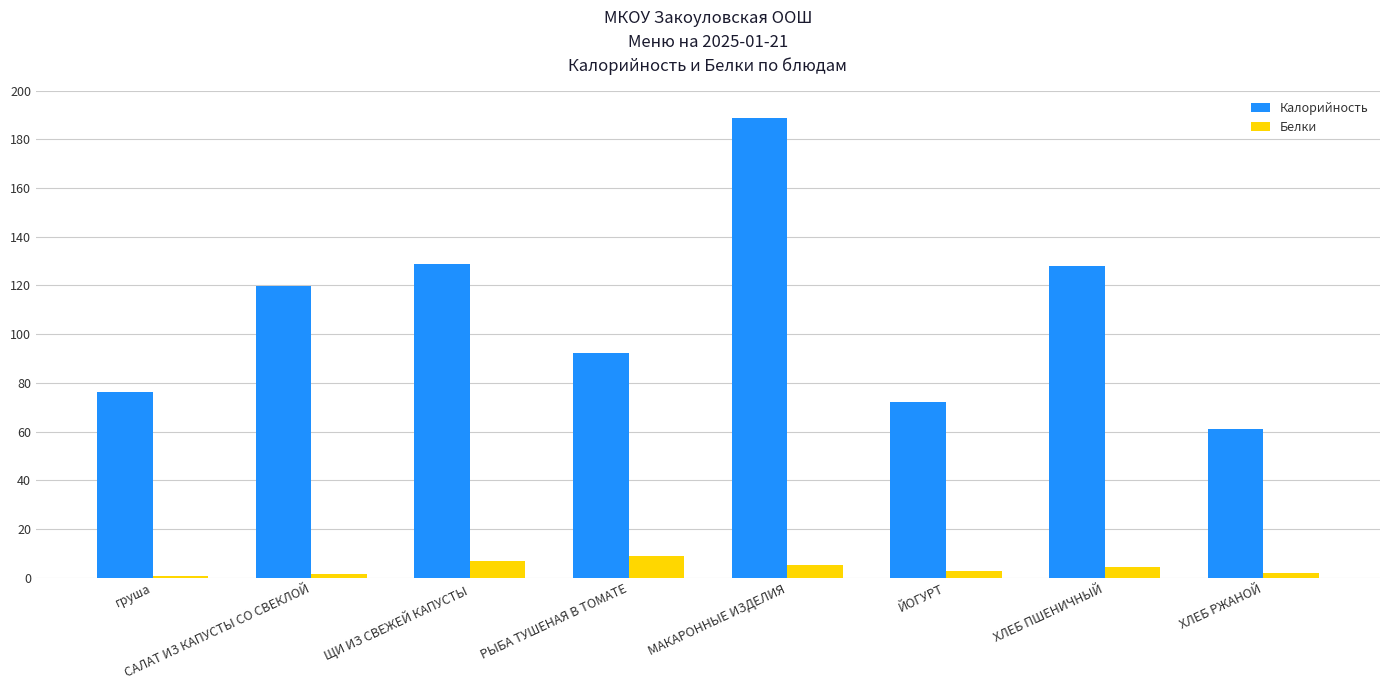

At how many categories does at least one series exceed 20?

8